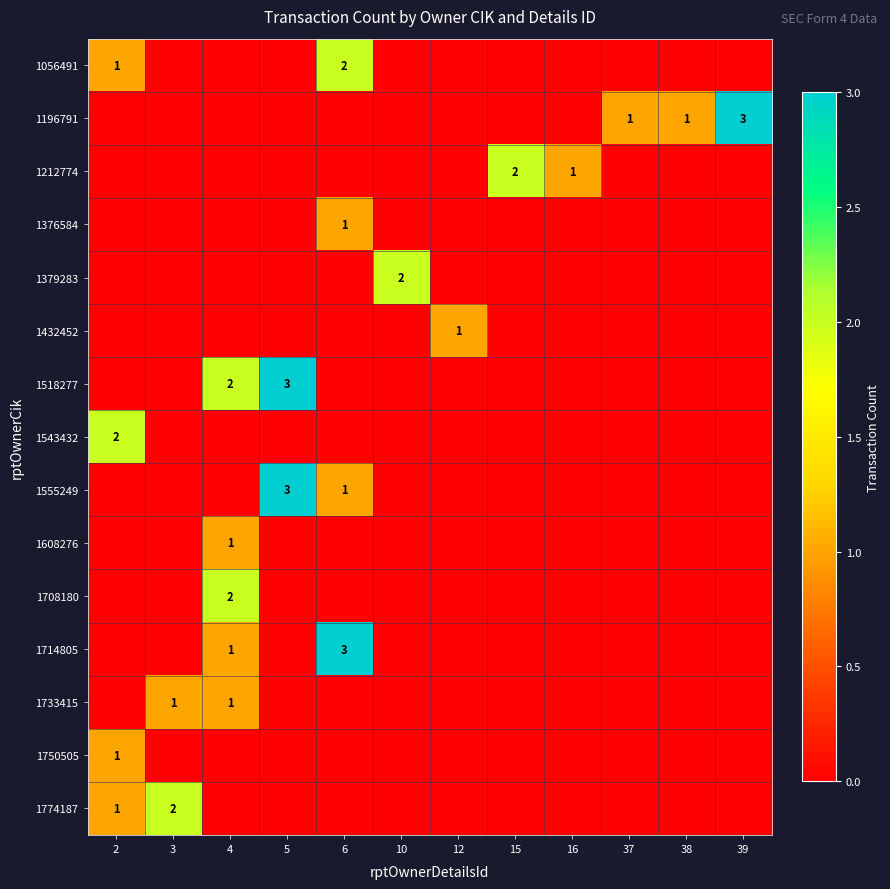

The value of 1379283 at 10 is 1. True or false?

False